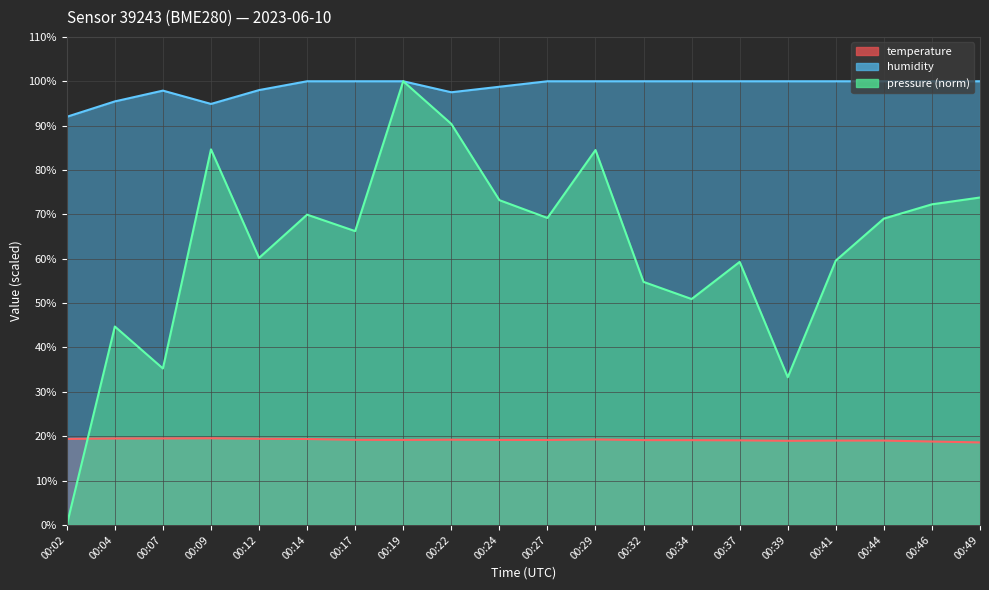

What is the sum of all temperature values?

383.6